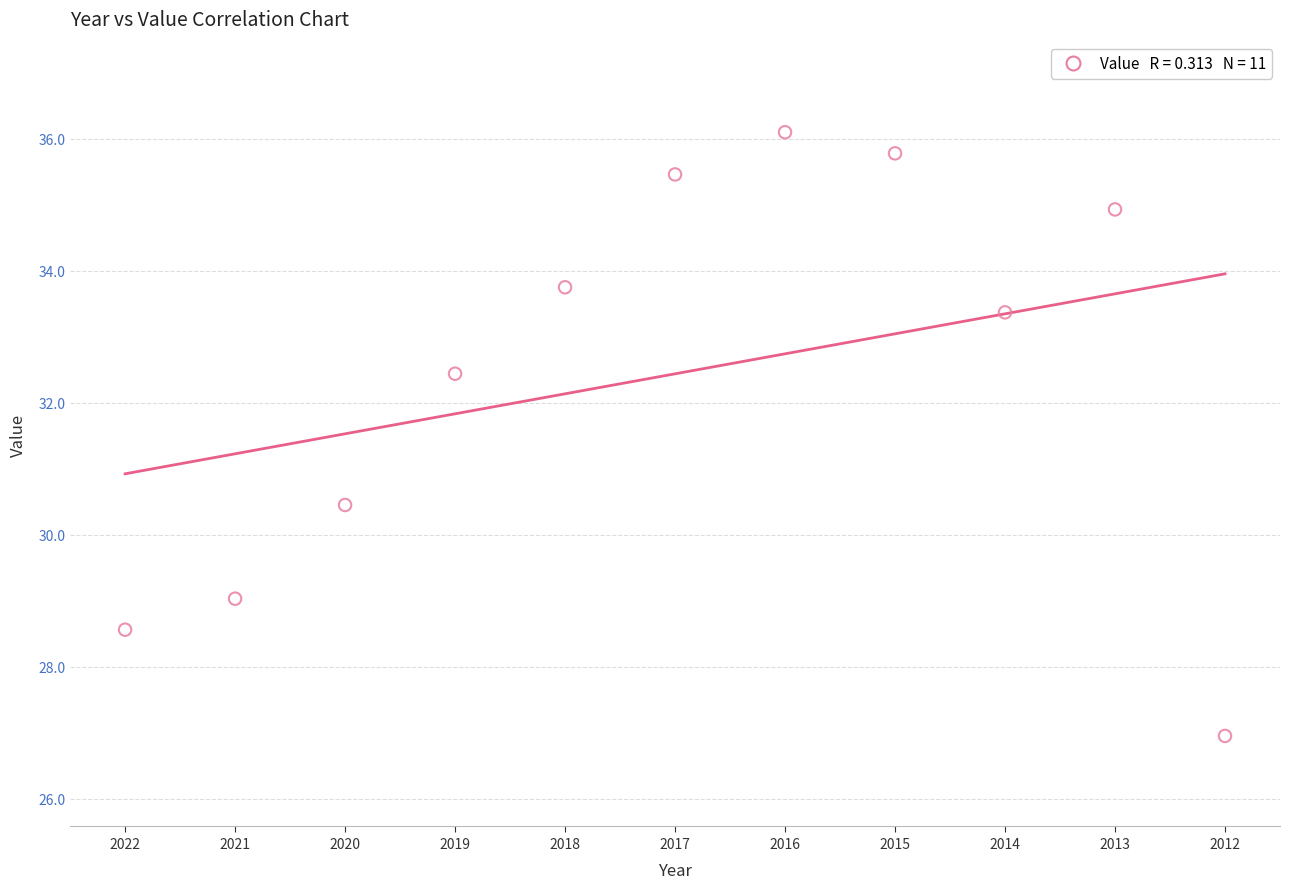

What is the range of X values (max minus min)?

10.0